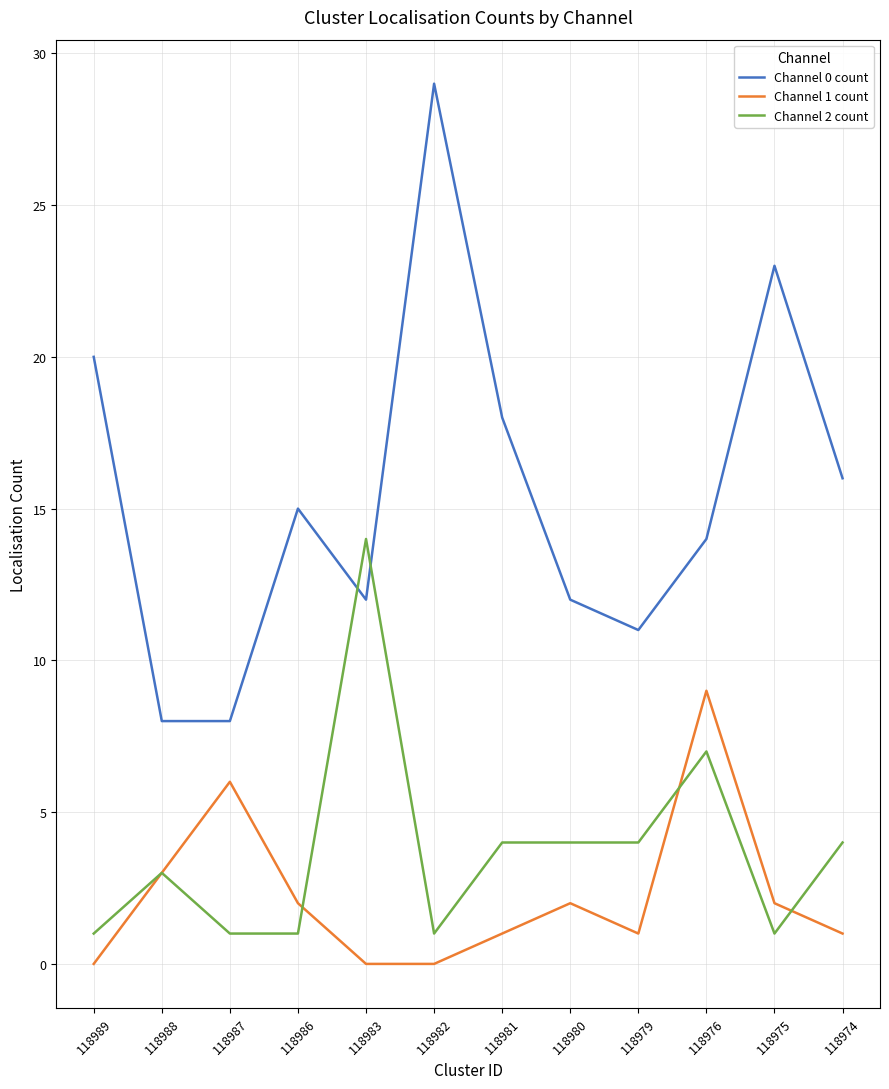

What is the difference between the second highest and second lowest values in the Channel 1 count series?

6